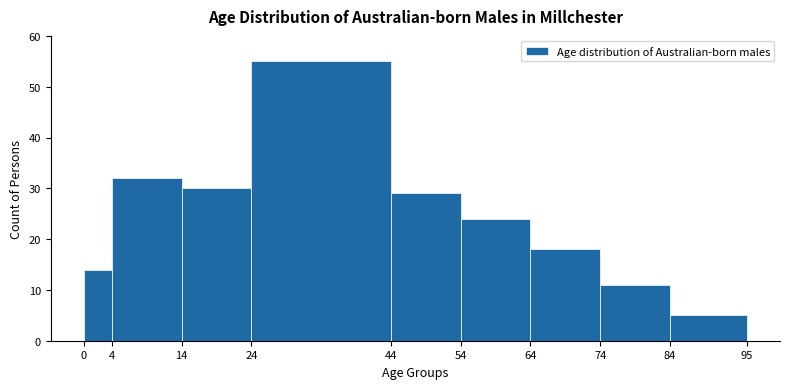

Reading left to right, list every bar in this chart as the range it spans on the x-axis followed by its height. The values are not printed on the chart, so give them approximately, as read against the axis.

0 to 4: 14
4 to 14: 32
14 to 24: 30
24 to 44: 55
44 to 54: 29
54 to 64: 24
64 to 74: 18
74 to 84: 11
84 to 95: 5